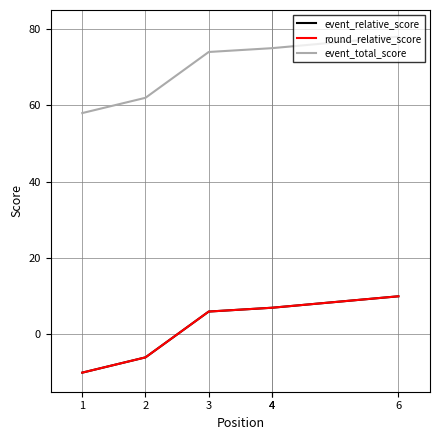

How many data points does each series have?

6